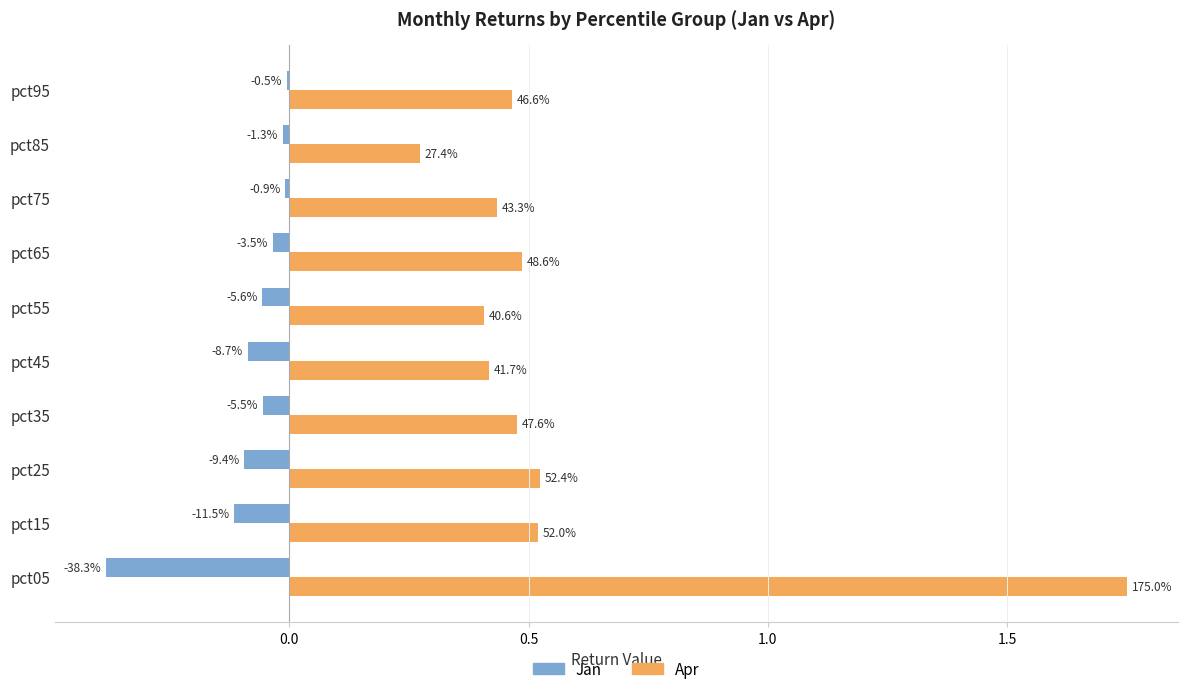

What are all the series names shown in the legend?

Jan, Apr